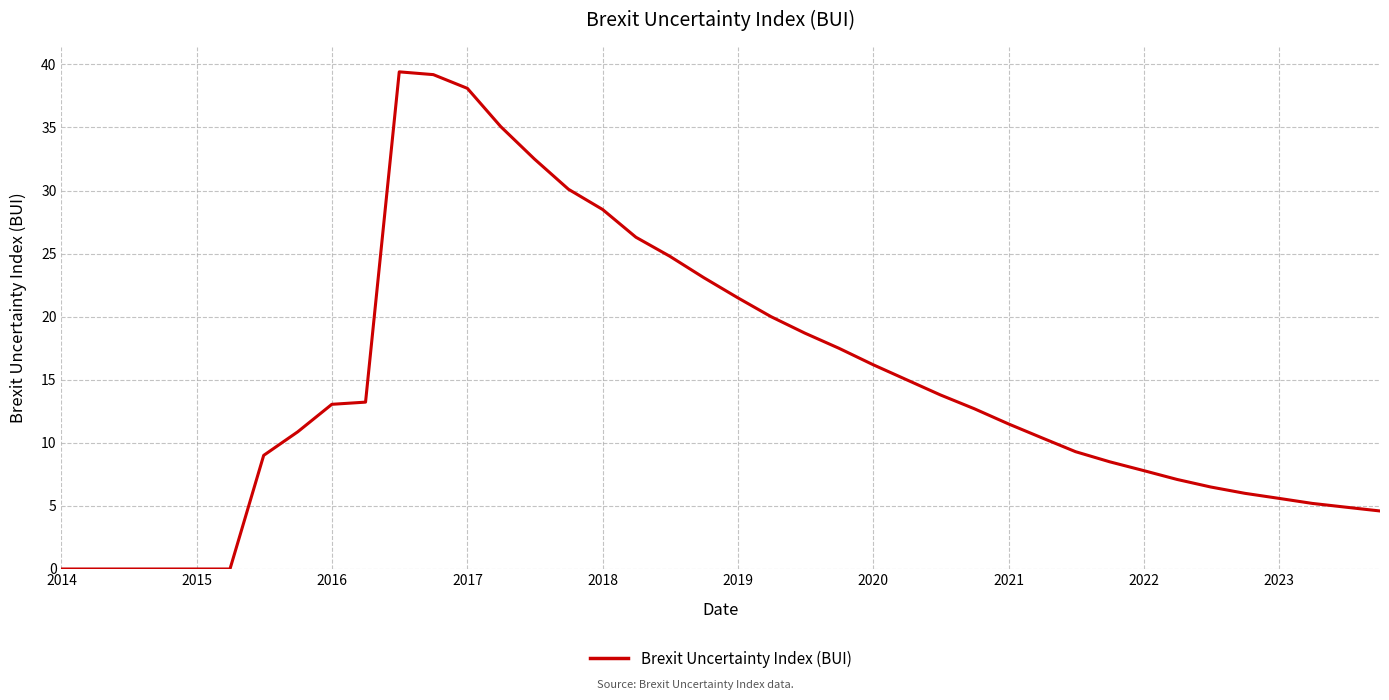

Does the chart have visible grid lines?

Yes